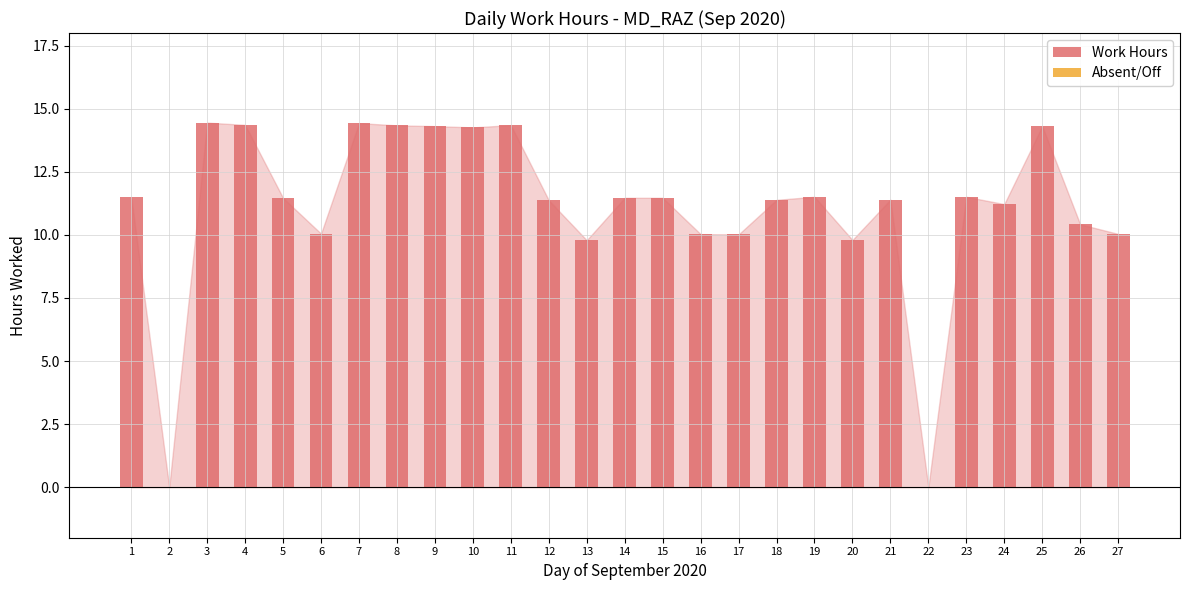

What is the sum of all values?

299.3